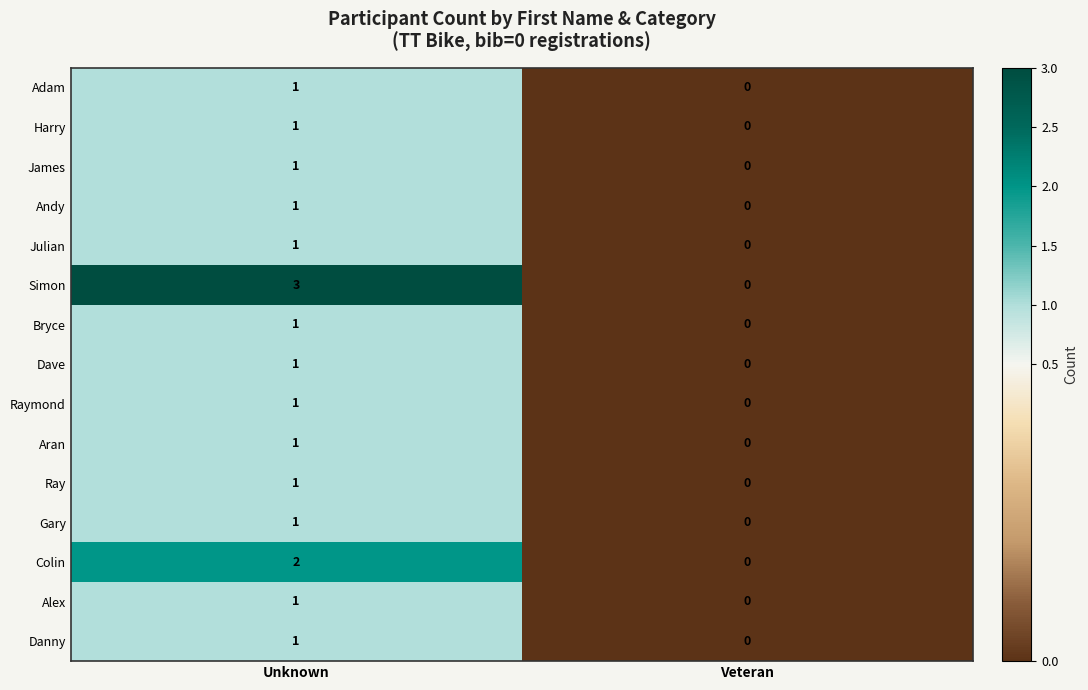

Is it true that James equals 1 at Unknown?

True